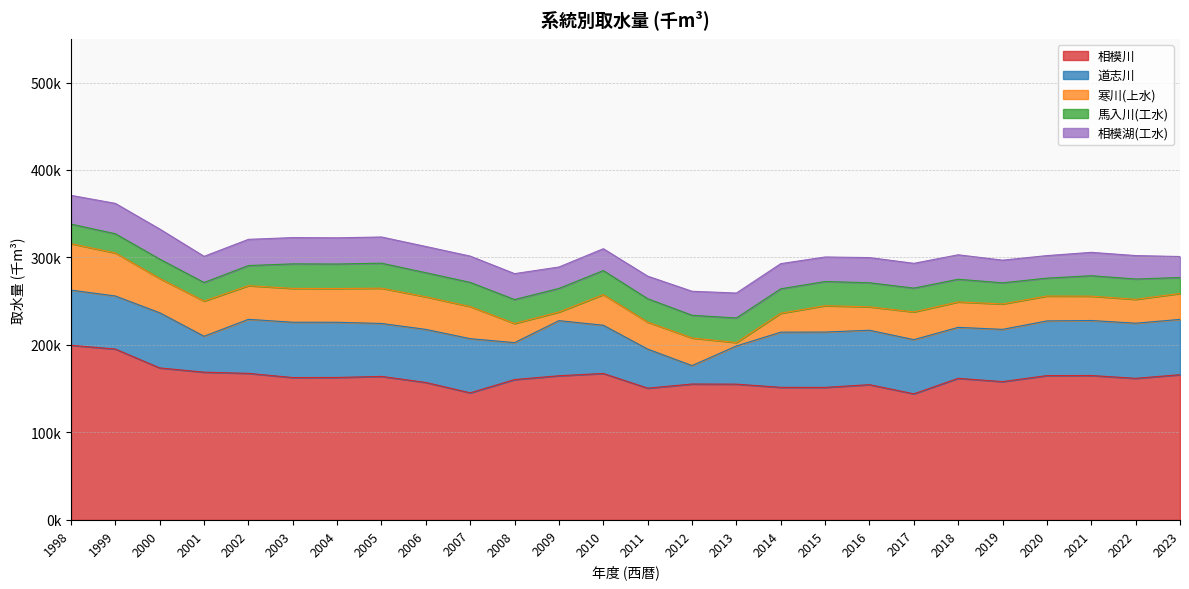

Which series has the largest total across all categories?

相模川